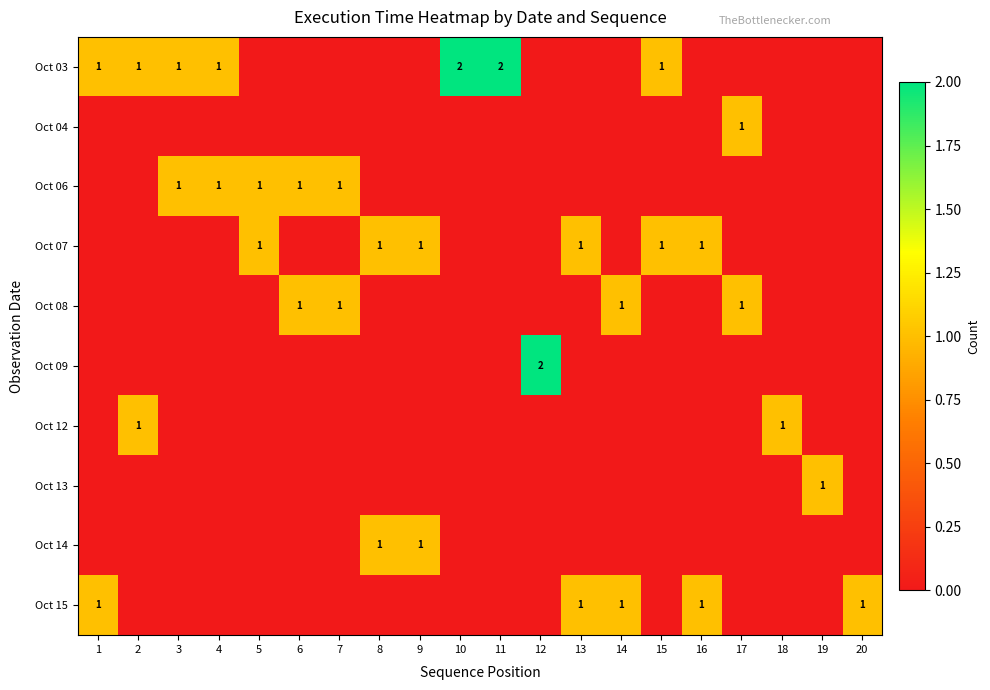

List the labels in order of Oct 15 value, largest first.

1, 13, 14, 16, 20, 2, 3, 4, 5, 6, 7, 8, 9, 10, 11, 12, 15, 17, 18, 19